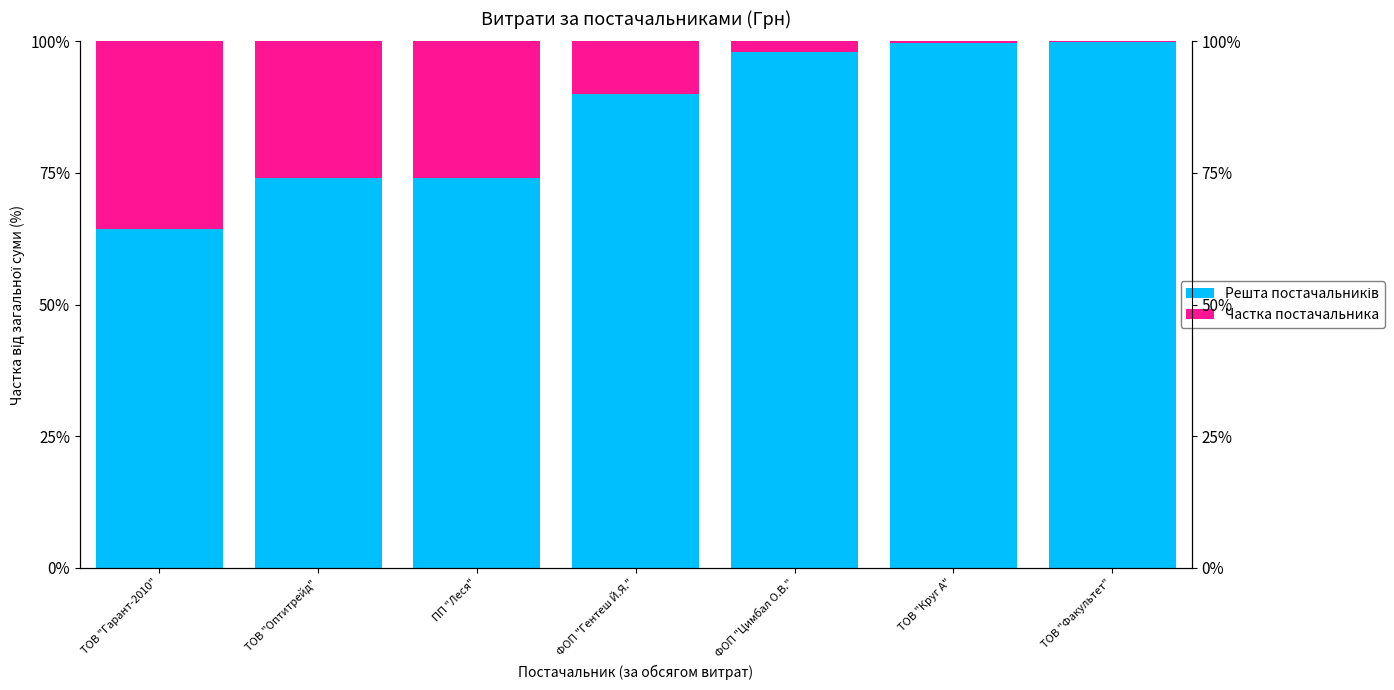

At which label is Частка постачальника closest to 17?

ФОП "Гентеш Й.Я."